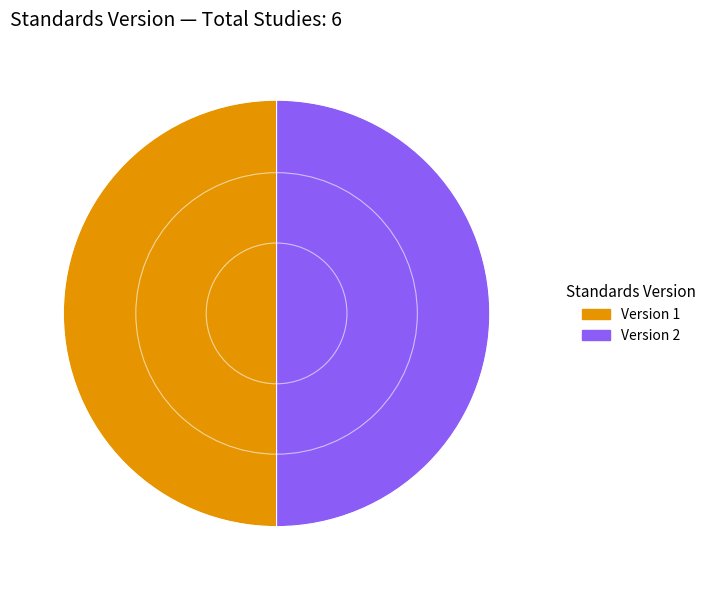

The Version 2 slice represents 40% of the pie. True or false?

False